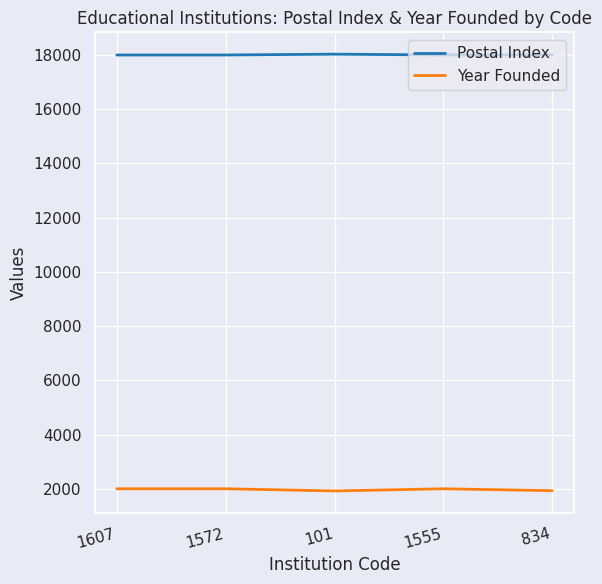

Is the value of Postal Index at 1555 greater than the value of Year Founded at 1607?

Yes